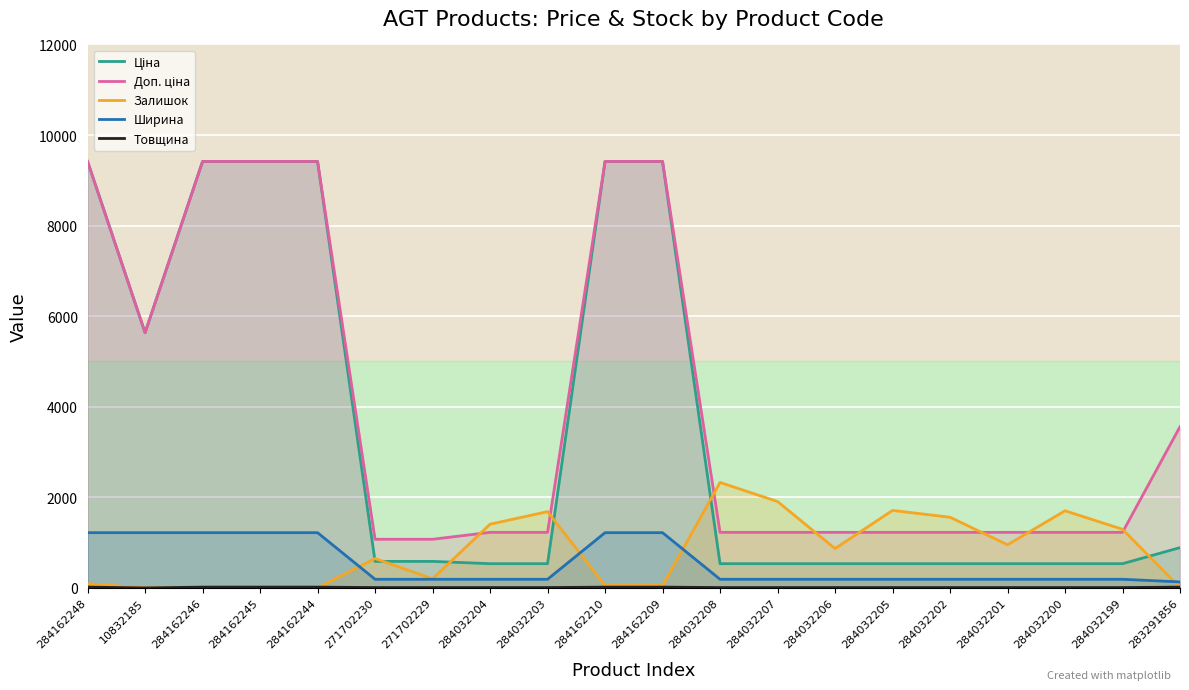

Where does the Доп. ціна series first go above 1227?

284162248